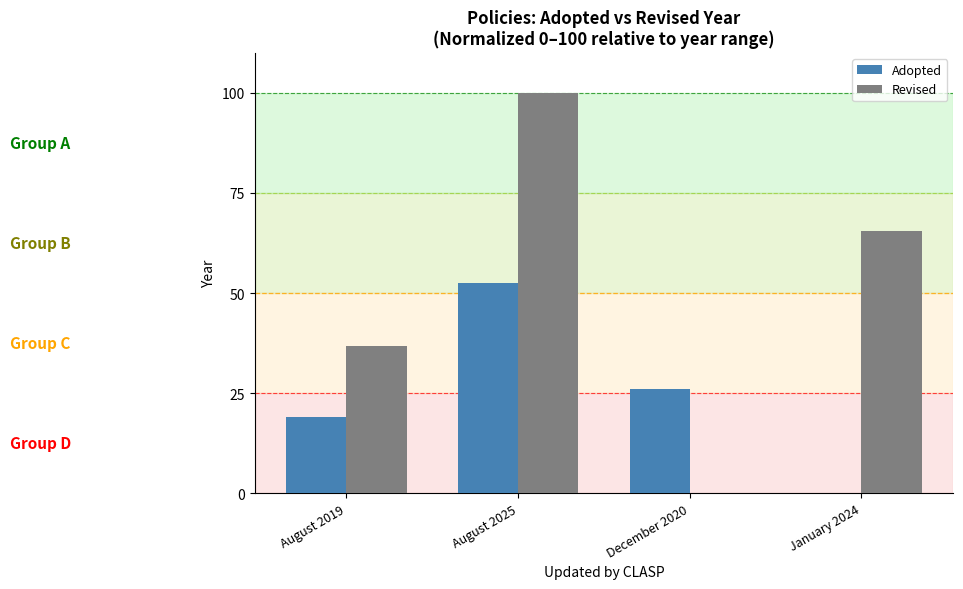

Is it true that Revised equals 52.8 at December 2020?

False